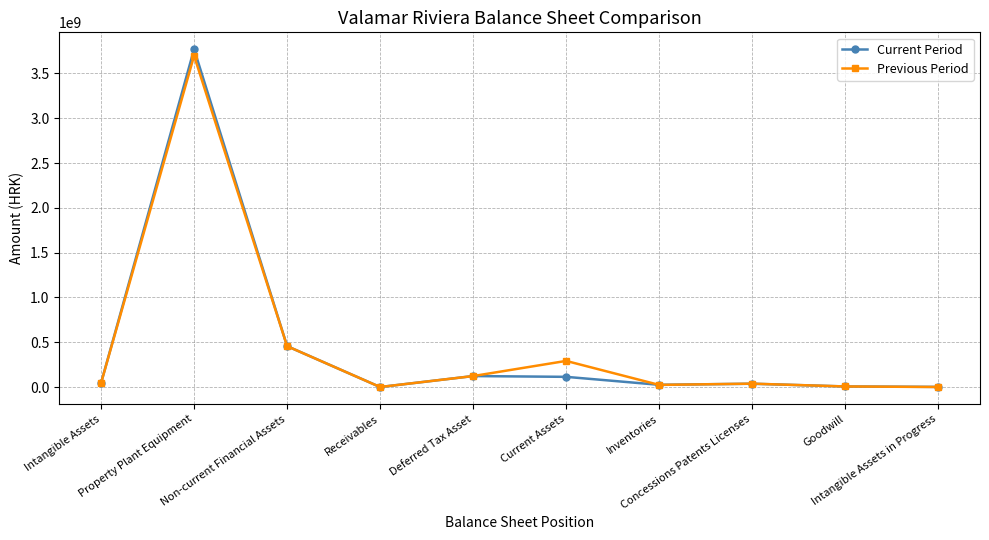

What is the value of the Current Period point at the 2nd from the left?

3770376430.2